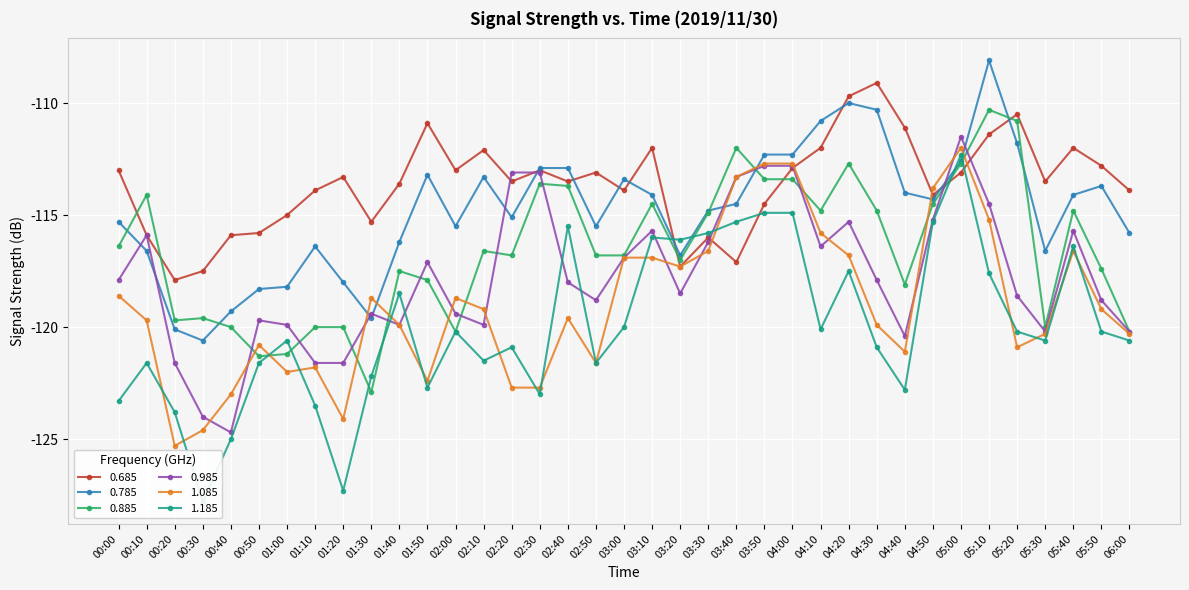

Rank the series at 05:10 from highest to lowest value.

0.785, 0.885, 0.685, 0.985, 1.085, 1.185